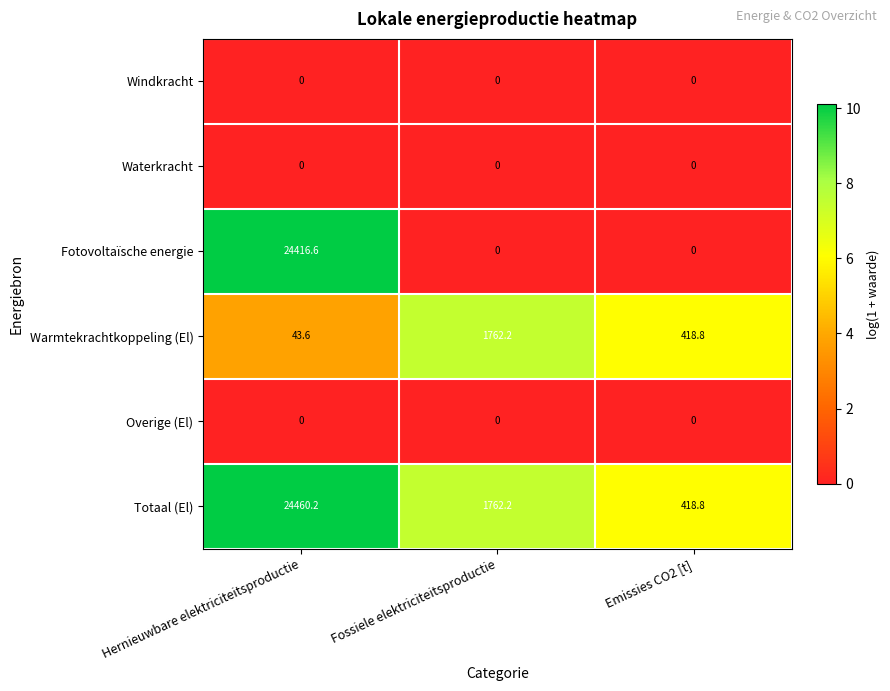

Where is Totaal (El) nearest to the value 12439?

Fossiele elektriciteitsproductie